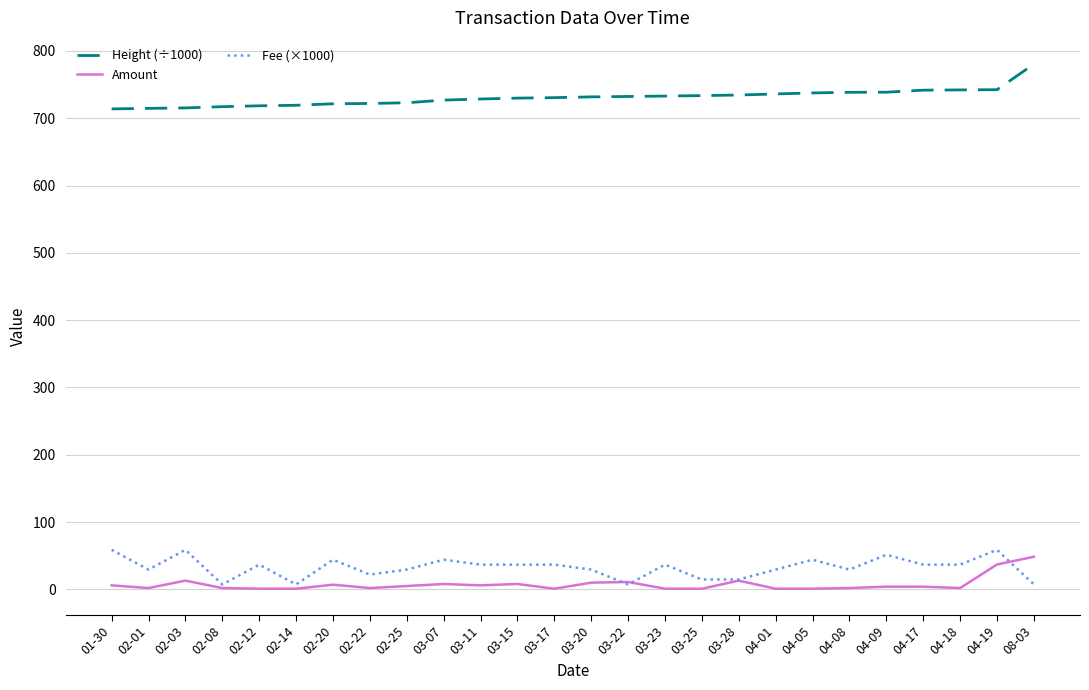

The value of Amount at 04-19 is 37.0. True or false?

True